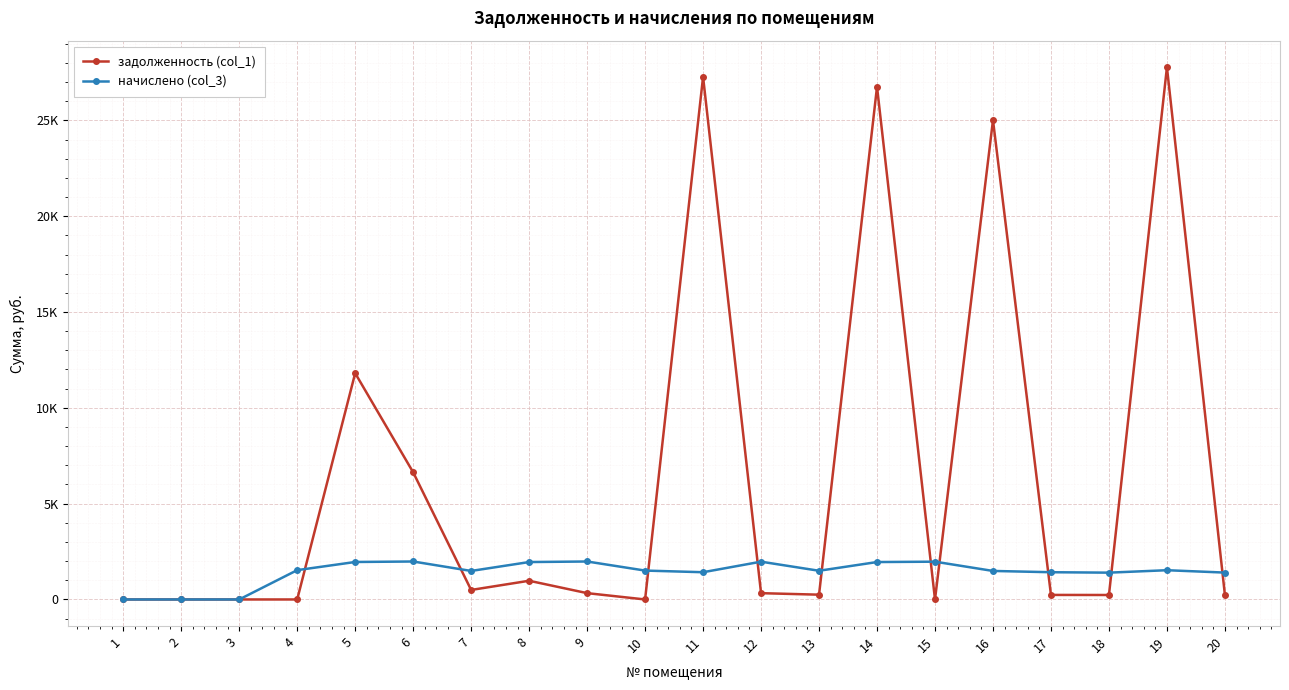

After their last crossing, which series has the higher values: начислено (col_3) or задолженность (col_1)?

начислено (col_3)